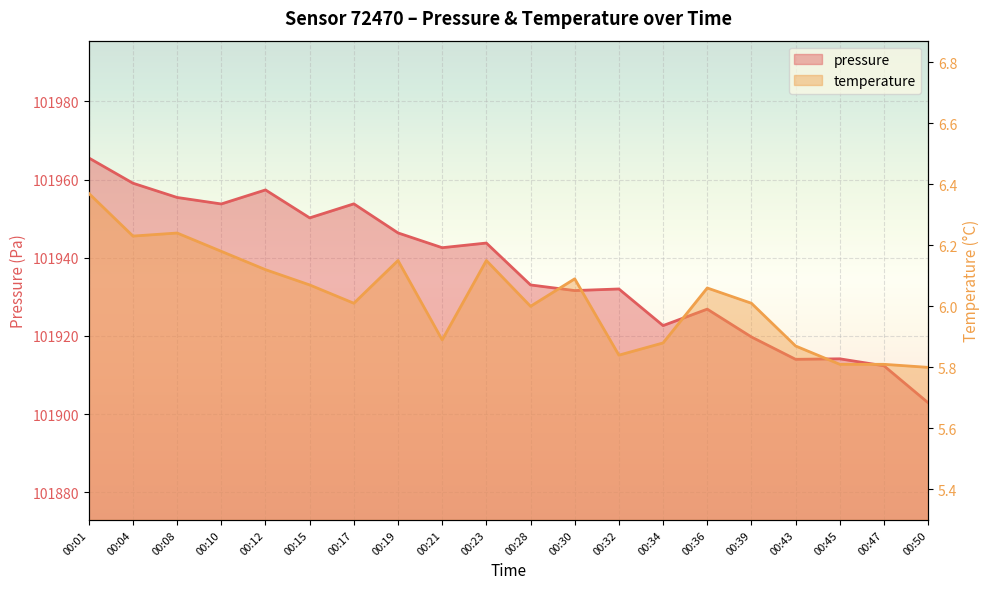

What is the value of the temperature point at the 20th from the left?

5.8